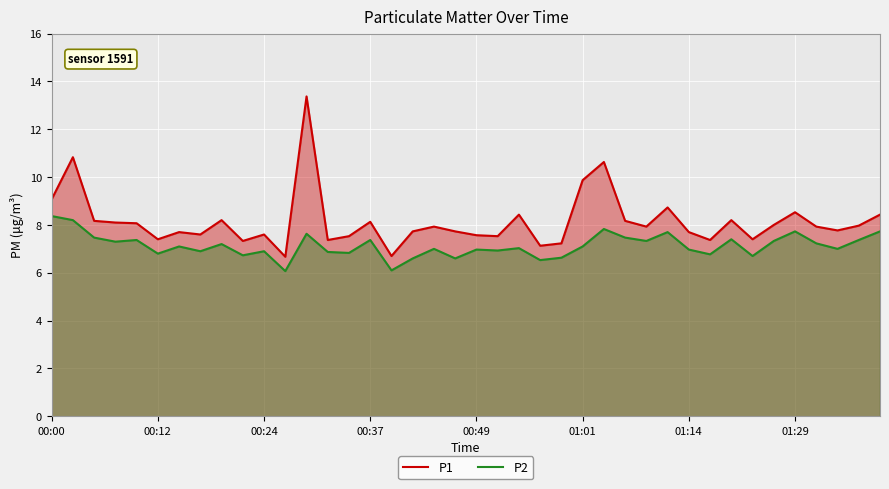

The P1 series shows 5.3 at 17. True or false?

False